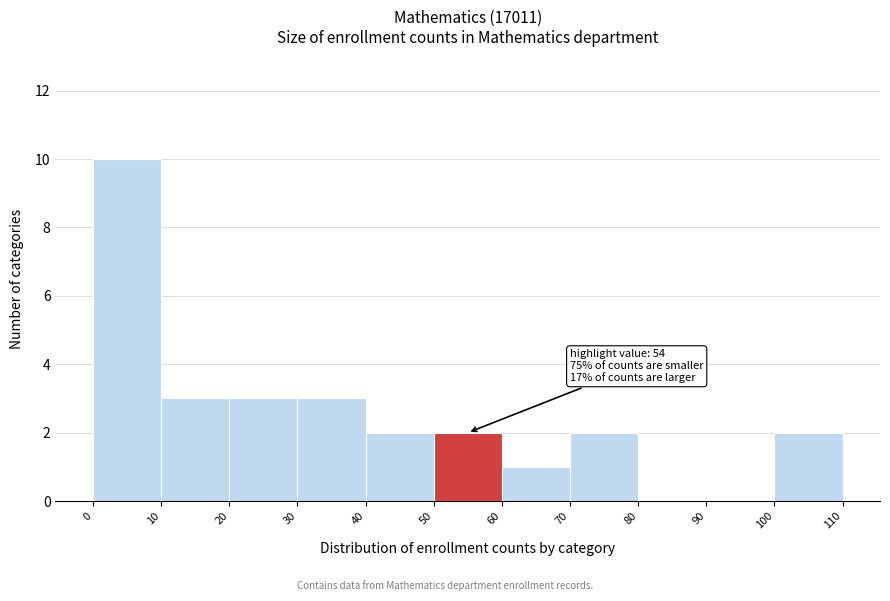

Over which range of the x-axis is the bar tallest?

0 to 10